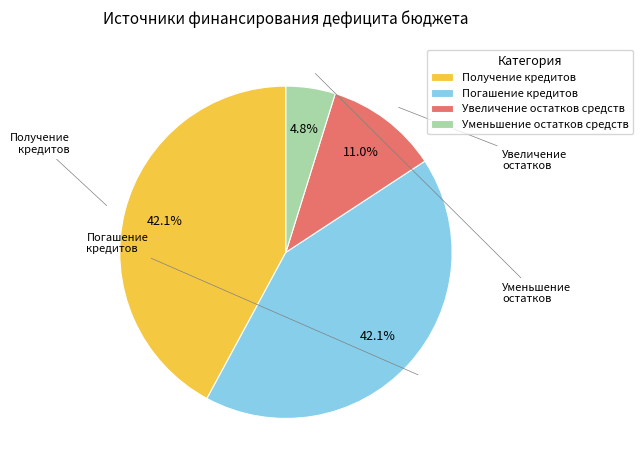

Which slice is the smallest?

Уменьшение остатков средств